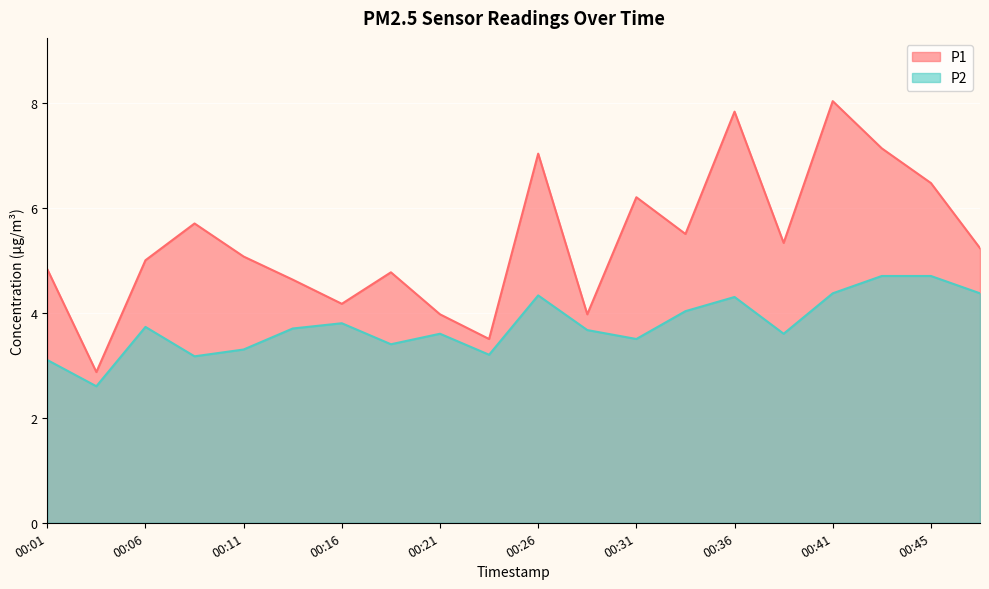

Reading left to right, list all the values displayed in this chart.

P1: 00:01=4.8	00:04=2.9	00:06=5.0	00:09=5.7	00:11=5.1	00:14=4.6	00:16=4.2	00:19=4.8	00:21=4.0	00:23=3.5	00:26=7.0	00:28=4.0	00:31=6.2	00:33=5.5	00:36=7.8	00:38=5.3	00:41=8.0	00:43=7.1	00:45=6.5	00:48=5.2
P2: 00:01=3.1	00:04=2.6	00:06=3.7	00:09=3.2	00:11=3.3	00:14=3.7	00:16=3.8	00:19=3.4	00:21=3.6	00:23=3.2	00:26=4.3	00:28=3.7	00:31=3.5	00:33=4.0	00:36=4.3	00:38=3.6	00:41=4.4	00:43=4.7	00:45=4.7	00:48=4.4